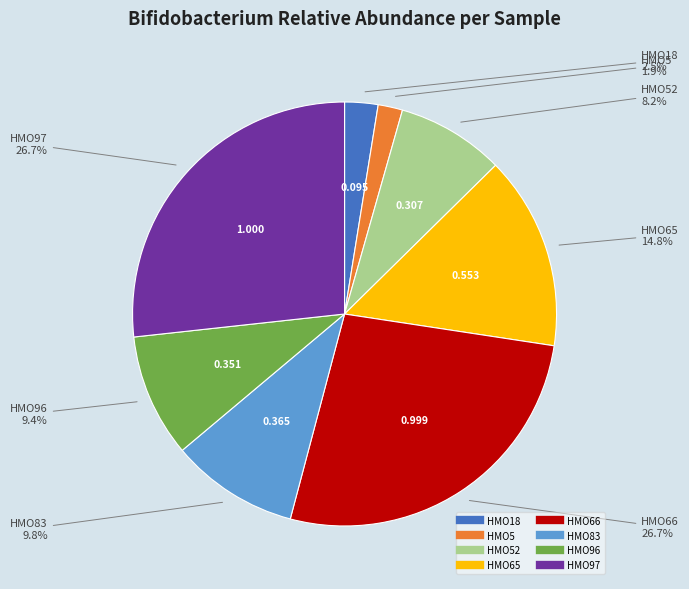

Is there a majority slice in this chart?

No